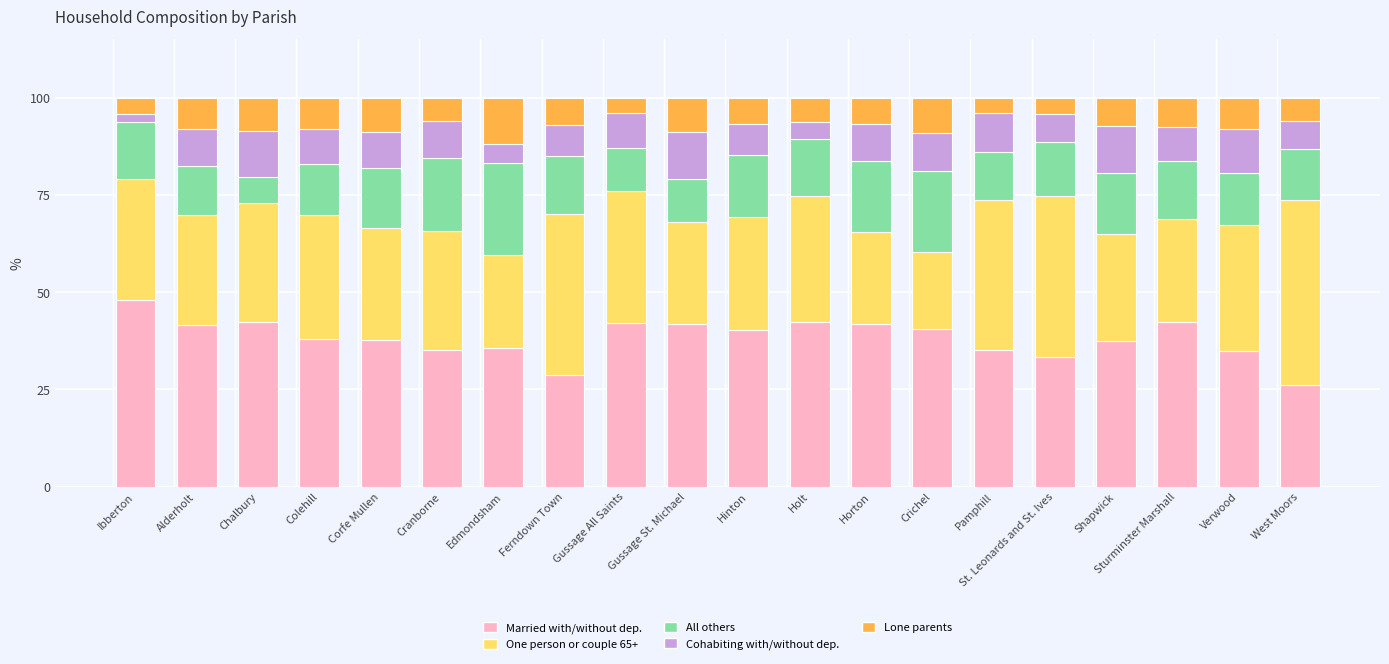

How many values in the Married with/without dep. series are below 40?

10